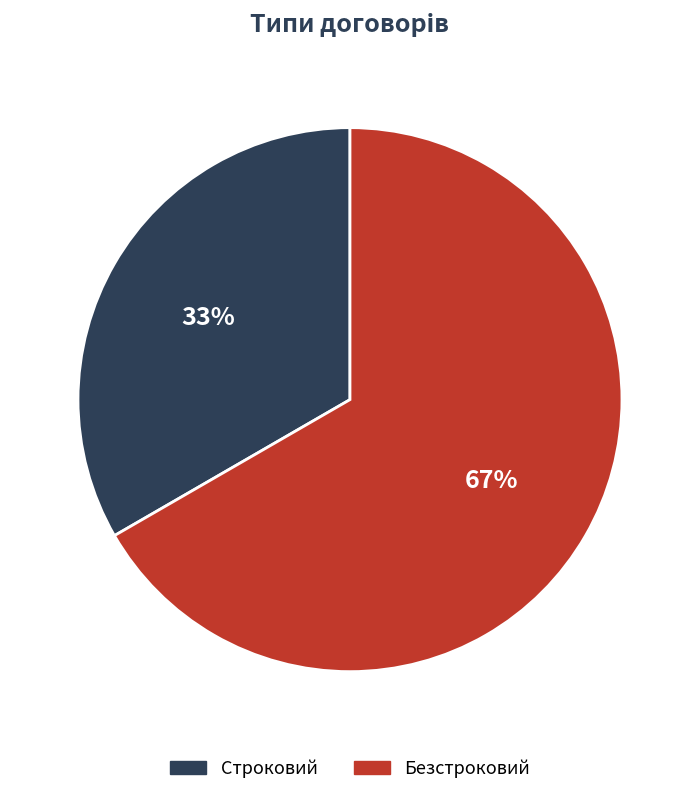

Rank the categories by value from highest to lowest.

Безстроковий, Строковий